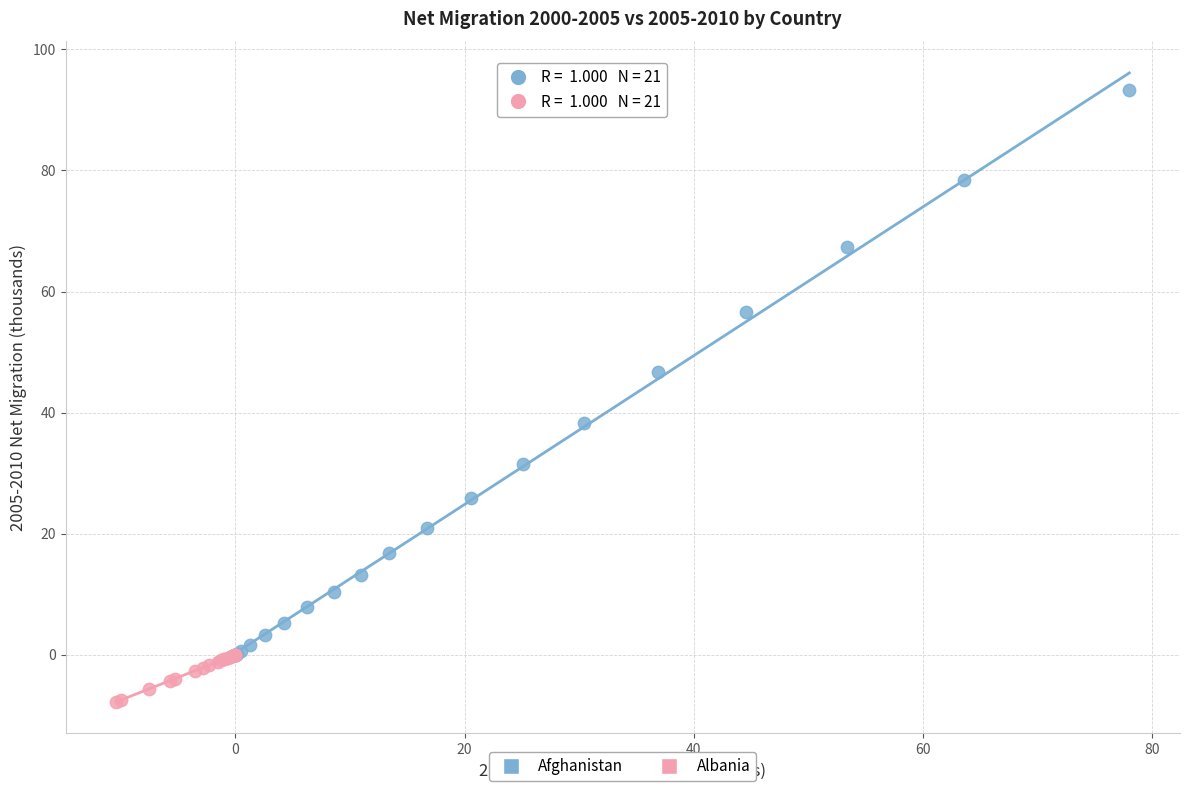

Which series contains the lowest Y value?

Albania